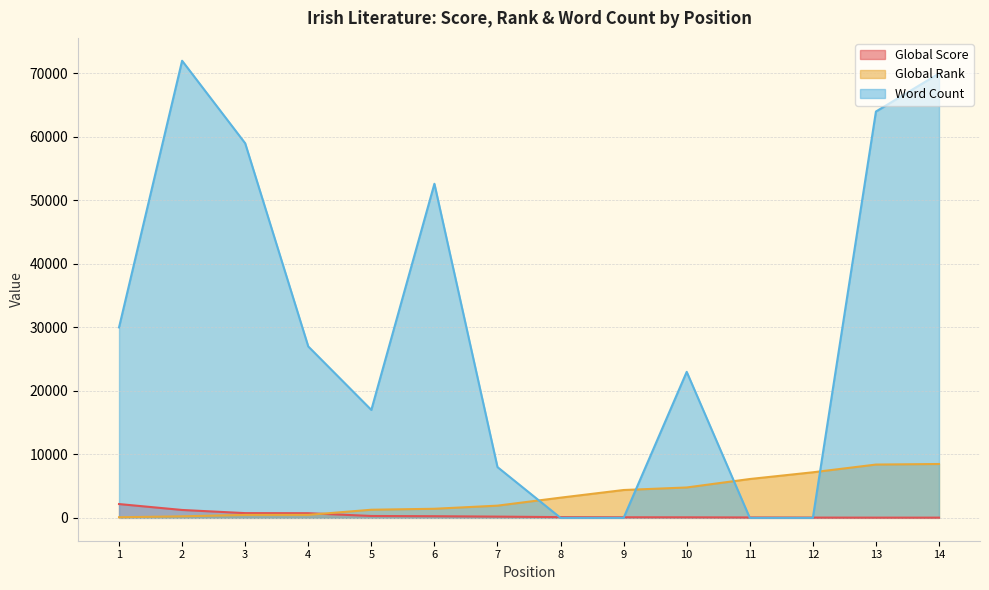

Between which two adjacent categories do Global Rank and Word Count first intersect?

7 and 8